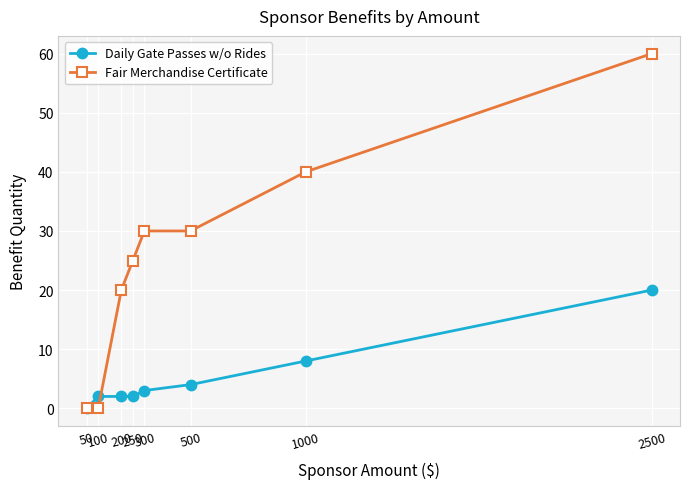

Which category has the lowest value in the Daily Gate Passes w/o Rides series?

50